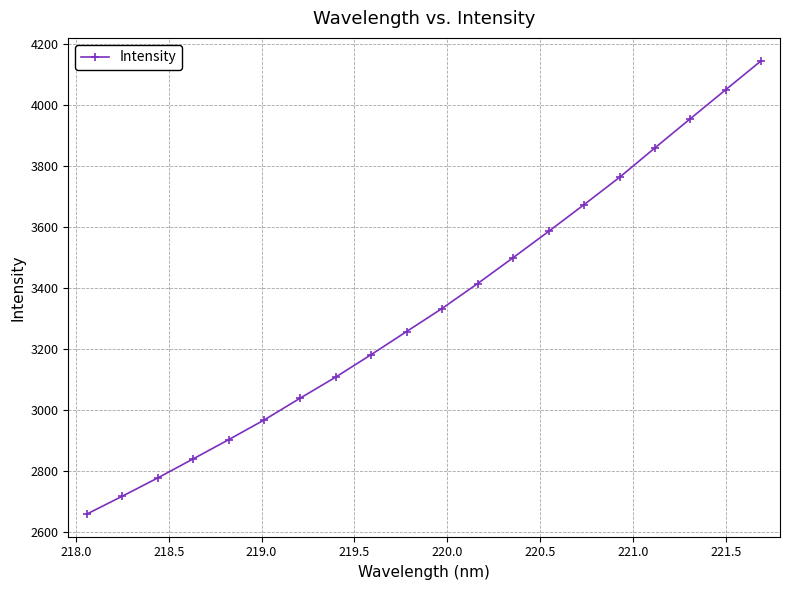

What is the smallest value displayed?

2660.0